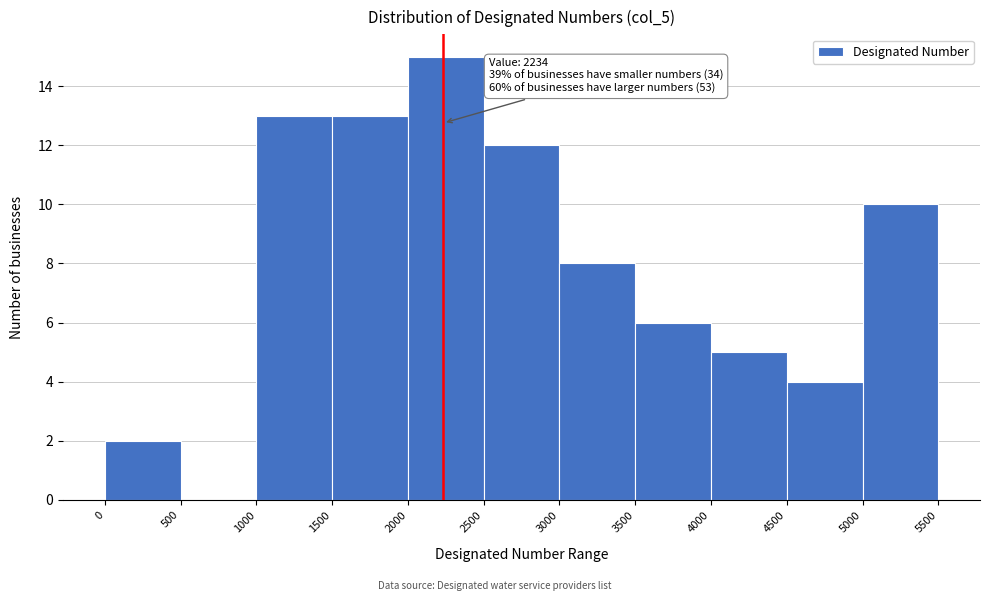

Which range on the x-axis has the tallest bar?

2000 to 2500